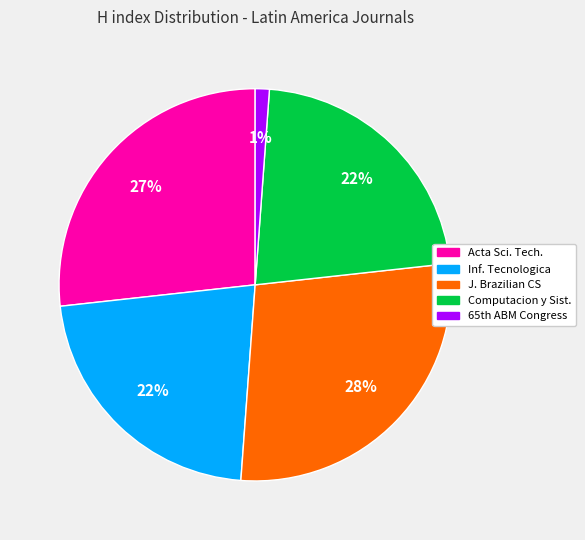

To the nearest percent, what is the difference between the largest and smallest slice percentages?

27%